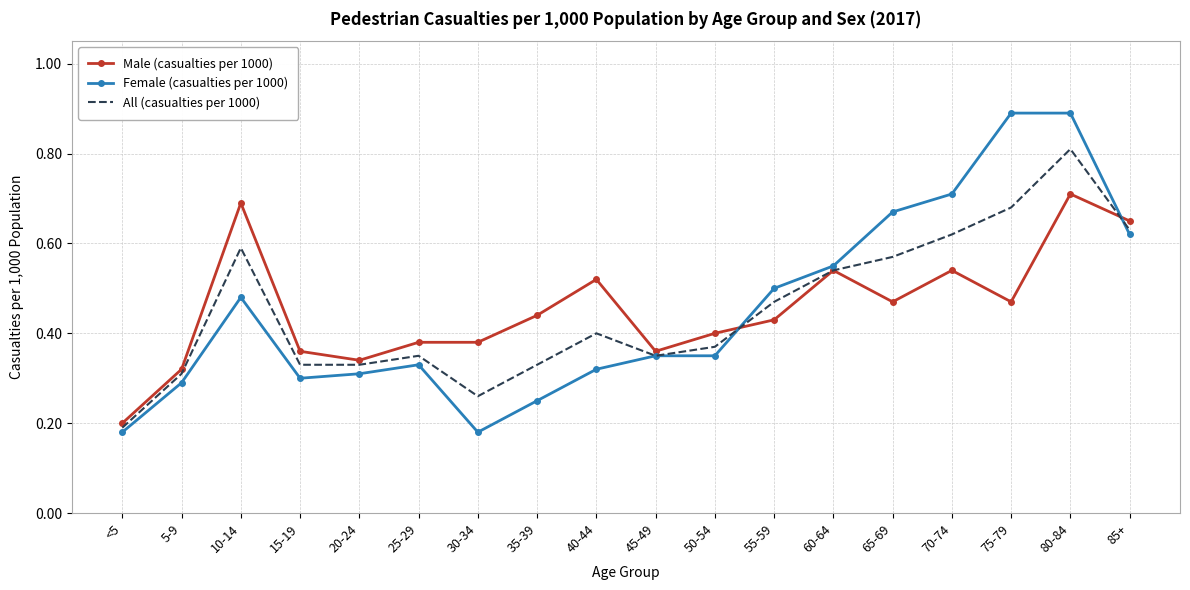

Is it true that Male (casualties per 1000) equals 0.4 at 25-29?

True